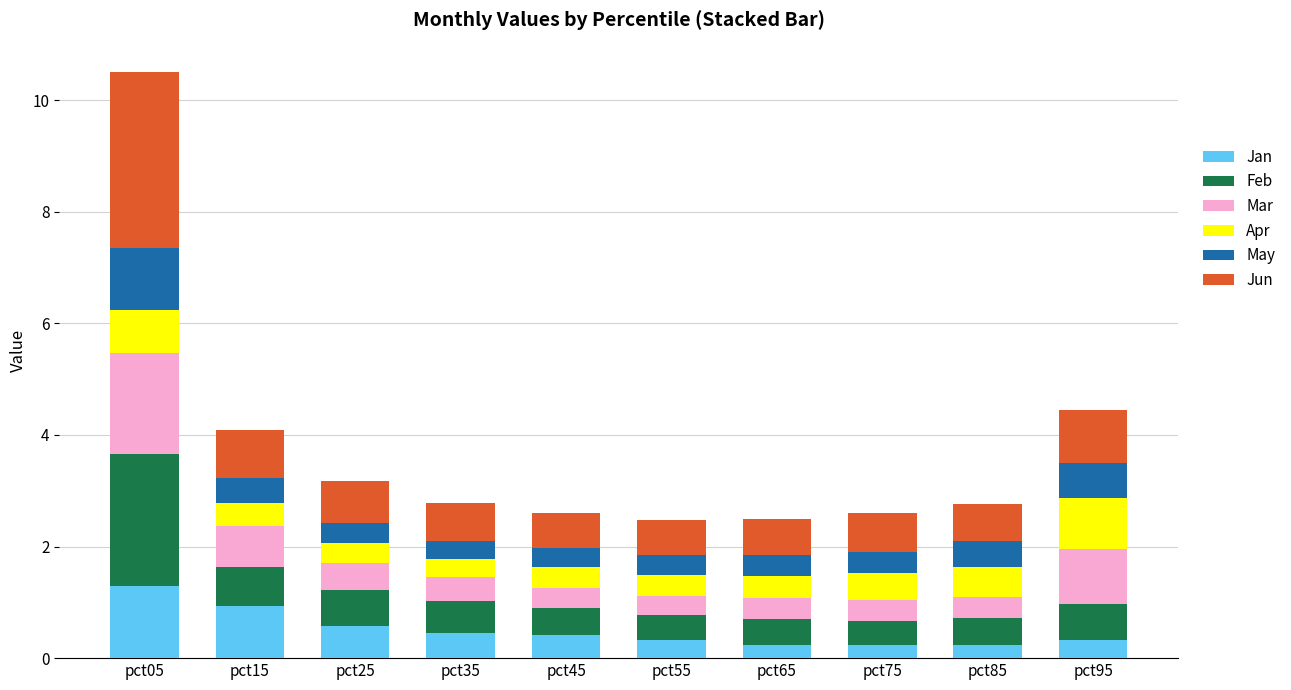

Does the chart contain any negative values?

No